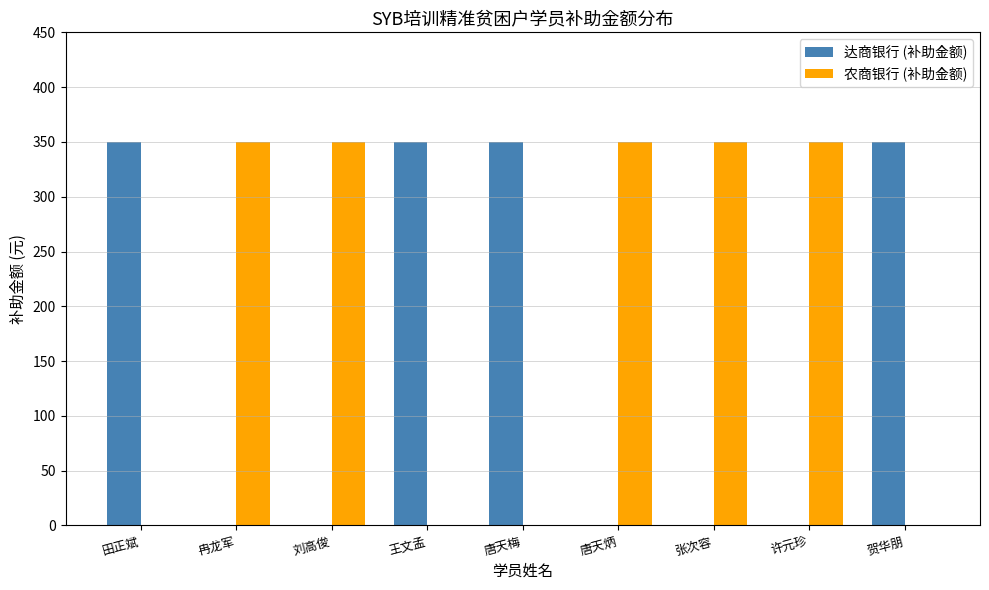

Is it true that 达商银行 (补助金额) equals 350 at 王文孟?

True